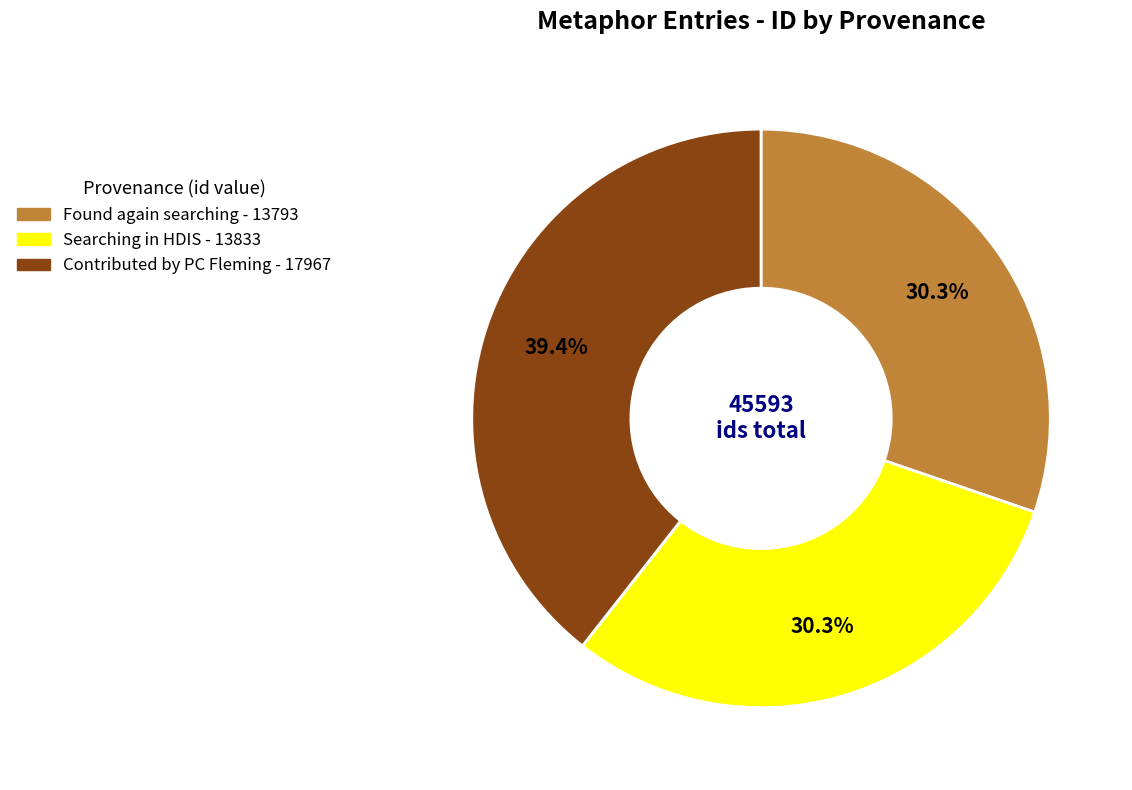

Which has a higher value, Contributed by PC Fleming - 17967 or Found again searching - 13793?

Contributed by PC Fleming - 17967